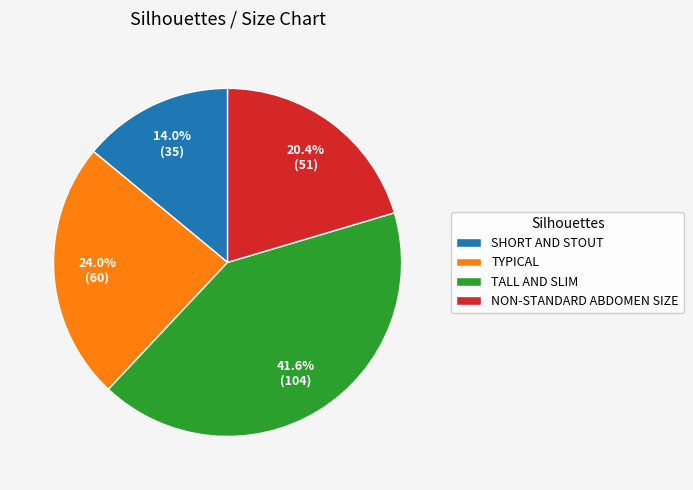

Which has a higher value, TYPICAL or NON-STANDARD ABDOMEN SIZE?

TYPICAL